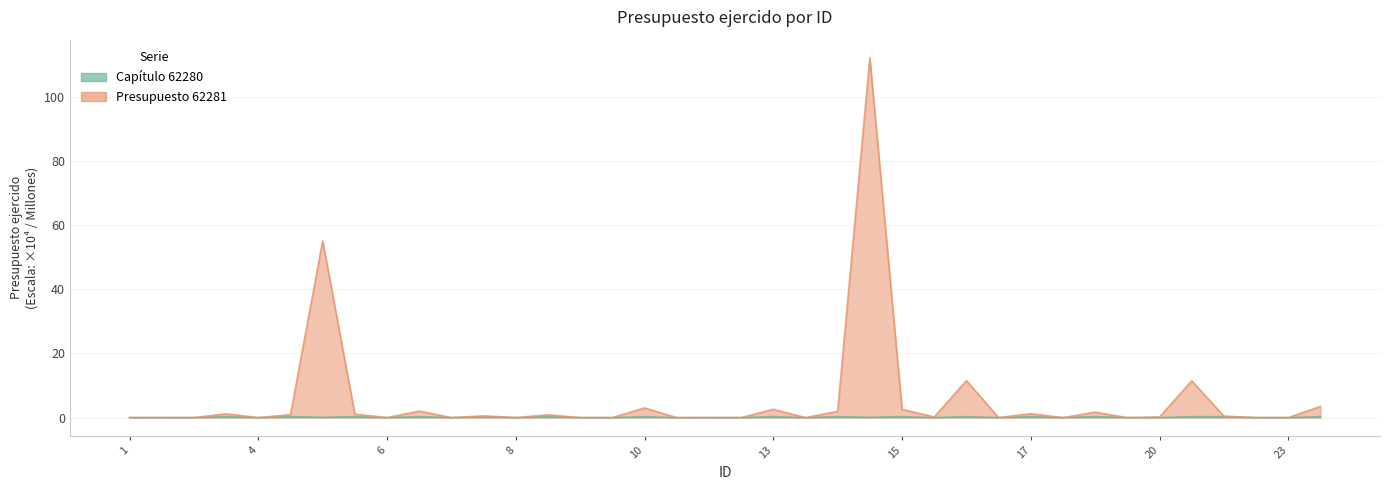

Rank the series at 15 from lowest to highest value.

62280, 62281